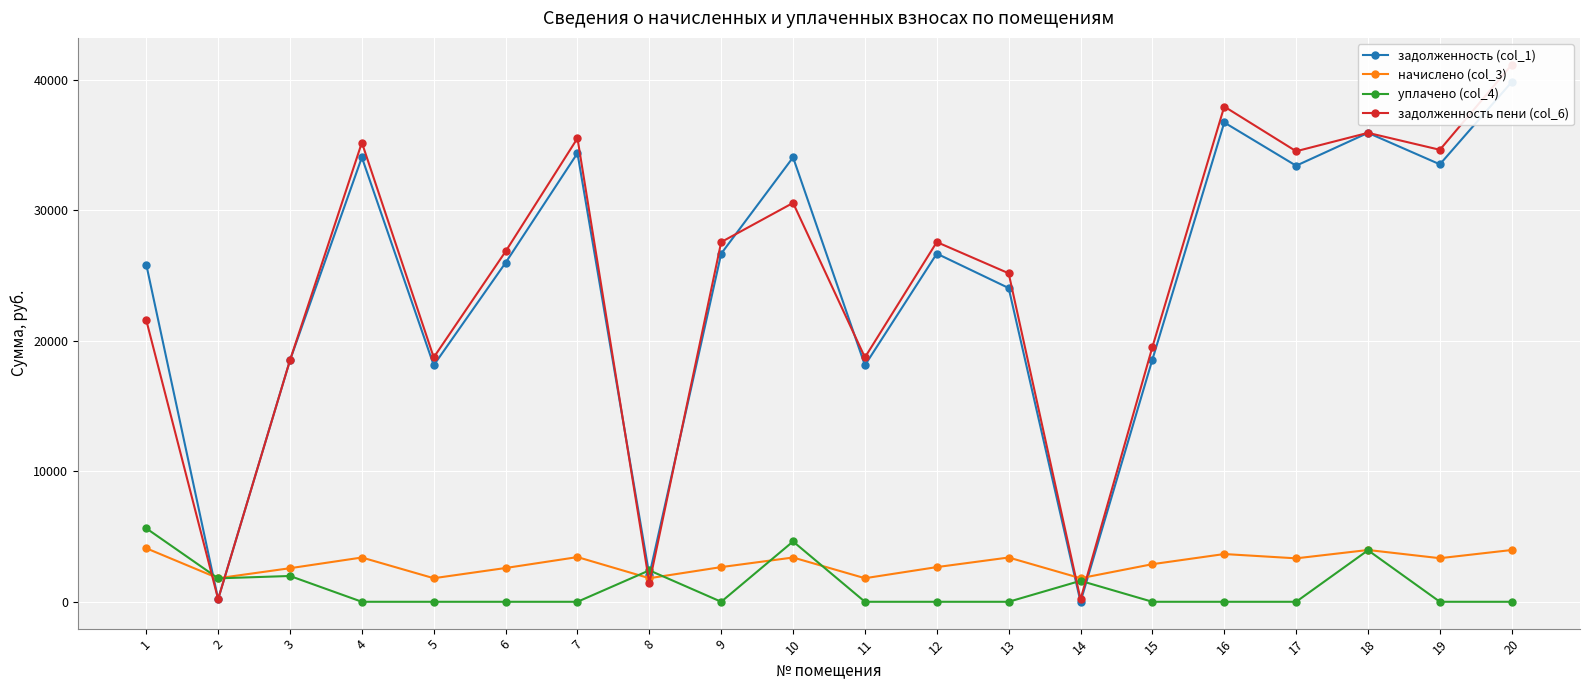

Reading left to right, list all the values displayed in this chart.

задолженность (col_1): 25852.7	200.7	18516.3	34069.4	18131.2	25993.1	34390.2	2032.9	26688.7	34069.4	18131.2	26688.7	24050.7	0.0	18568.3	36743.6	33427.6	35946.5	33534.6	39845.6
начислено (col_3): 4102.6	1806.2	2573.5	3393.9	1806.2	2589.4	3425.9	1806.2	2658.7	3393.9	1806.2	2658.7	3393.9	1806.2	2882.4	3660.3	3330.0	3969.4	3340.6	3969.4
уплачено (col_4): 5630.0	1797.1	1977.0	0.0	0.0	0.0	0.0	2409.0	0.0	4624.0	0.0	0.0	0.0	1607.0	0.0	0.0	0.0	3950.3	0.0	0.0
задолженность пени (col_6): 21590.2	200.4	18517.1	35200.7	18733.3	26856.3	35532.2	1430.0	27574.9	30576.7	18733.3	27574.9	25182.0	188.3	19529.1	37963.7	34537.6	35948.3	34648.1	41168.8